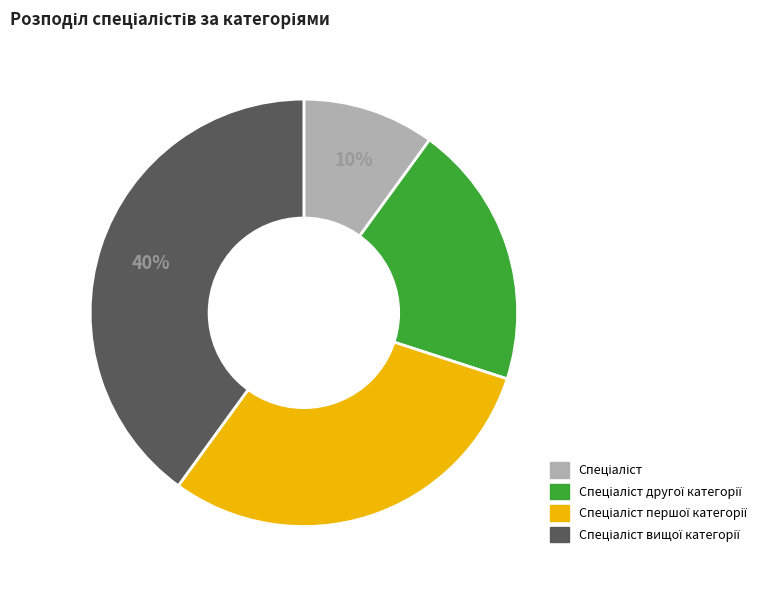

To the nearest percent, what is the average slice percentage?

25%